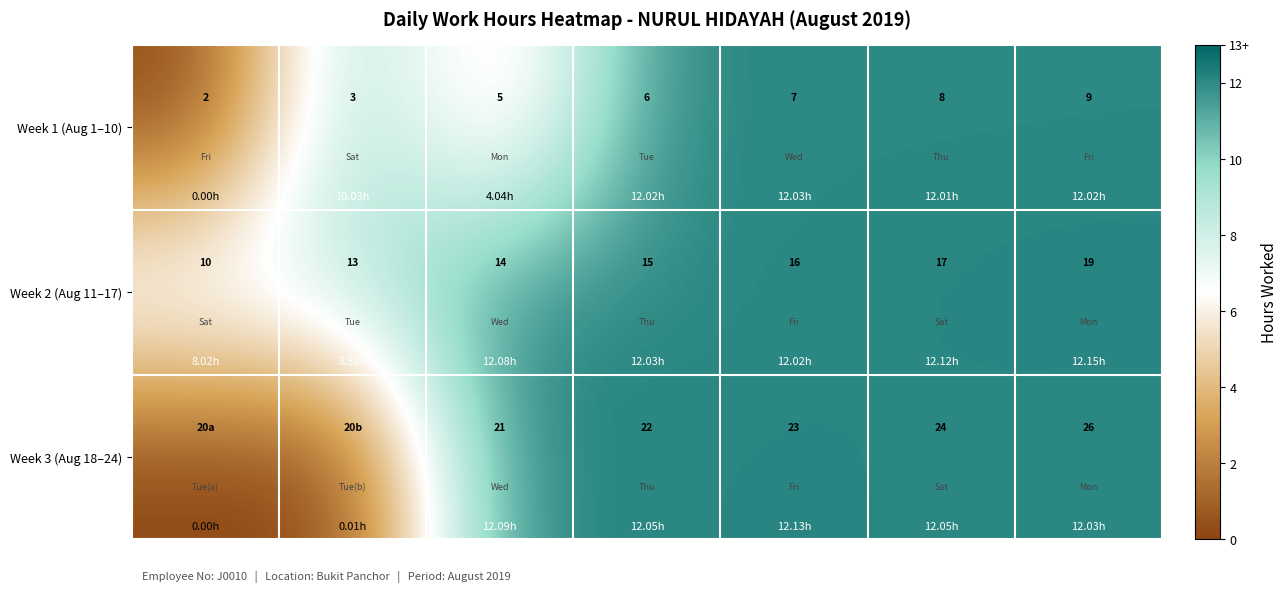

What is the greatest value displayed?

12.2